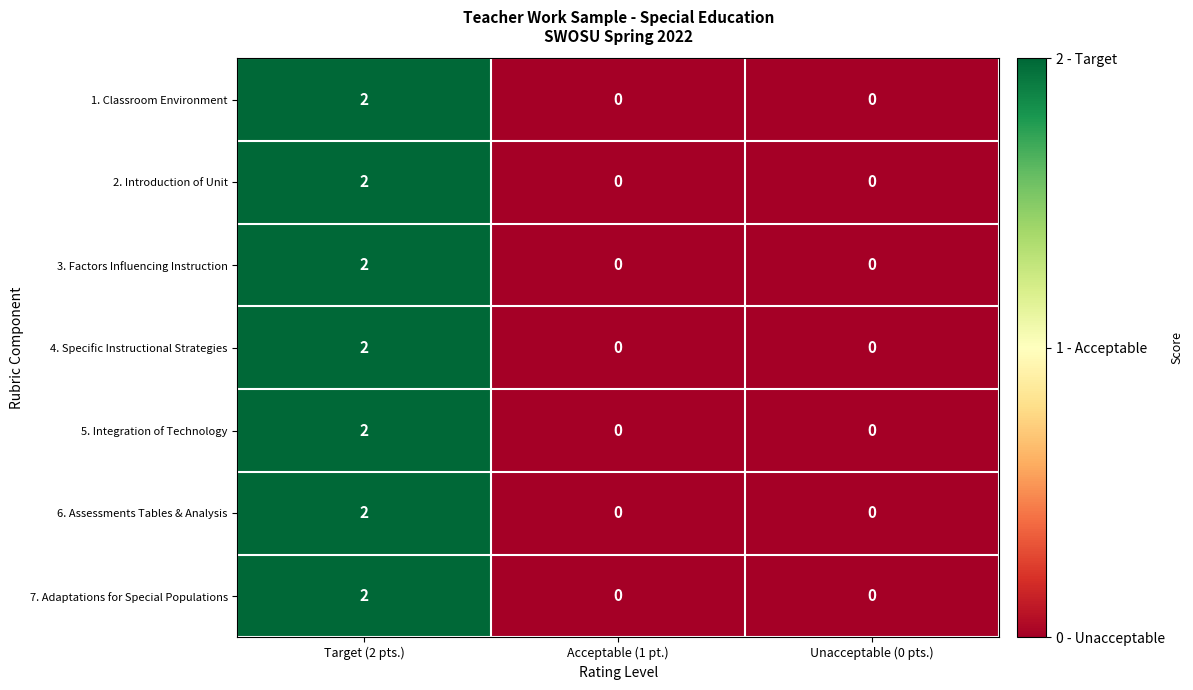

The value of 6. Assessments Tables & Analysis at Acceptable (1 pt.) is 0. True or false?

True